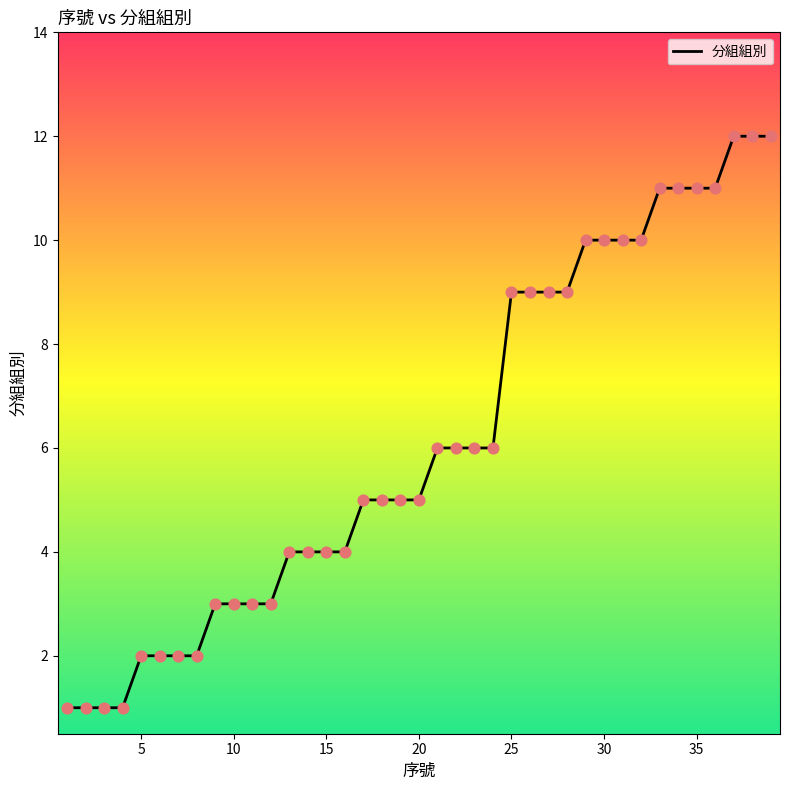

What is the difference between the maximum and minimum values?

11